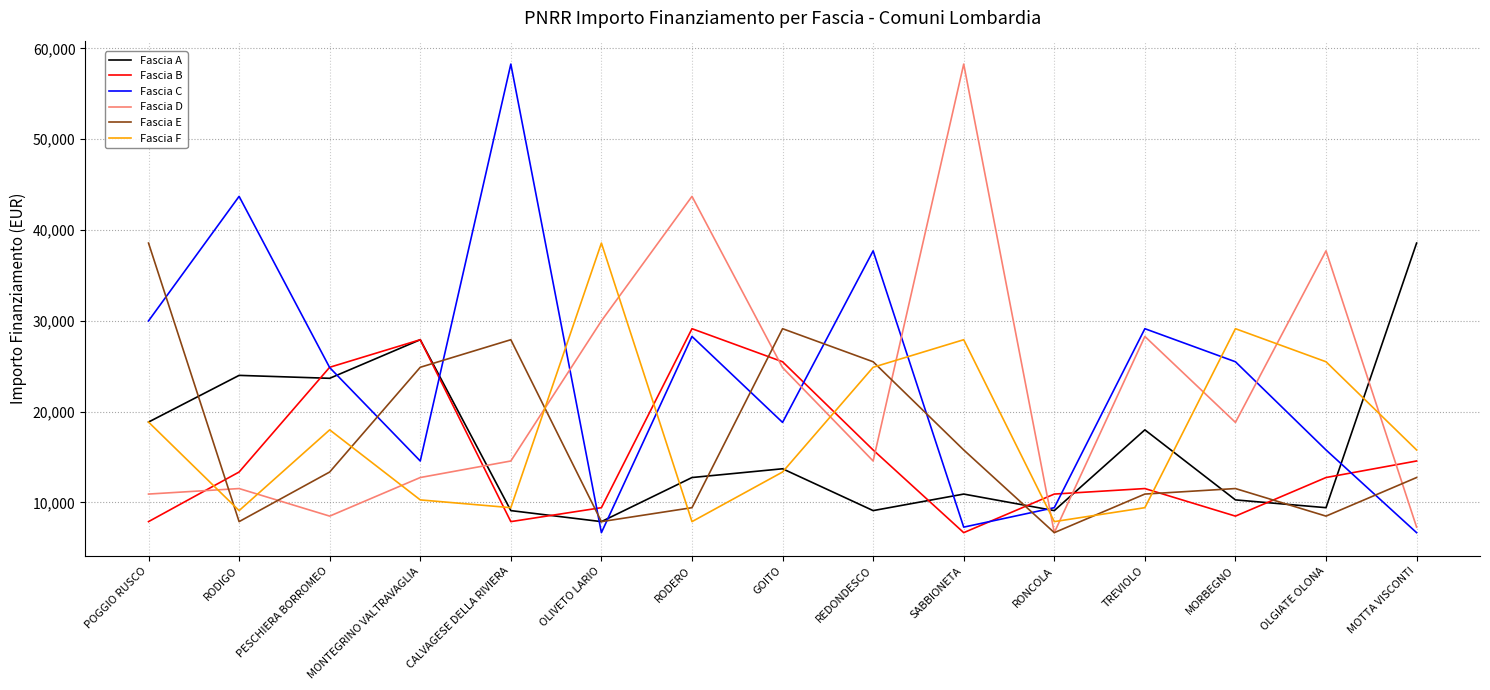

True or false: Fascia A has more than 2 interior local peaks.

True